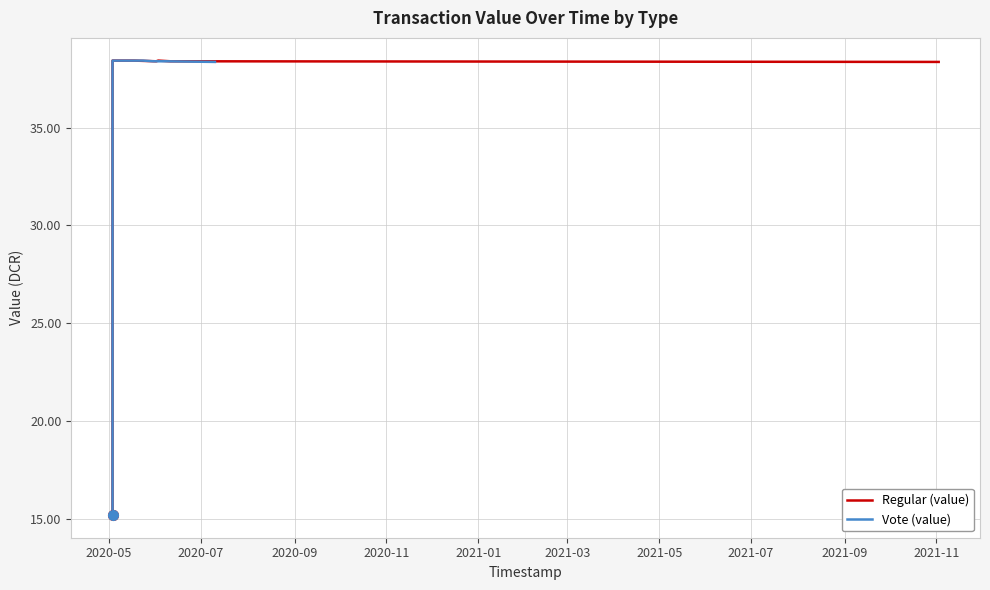

True or false: Vote (value) has a value of 18.2 at 2021-03.

False